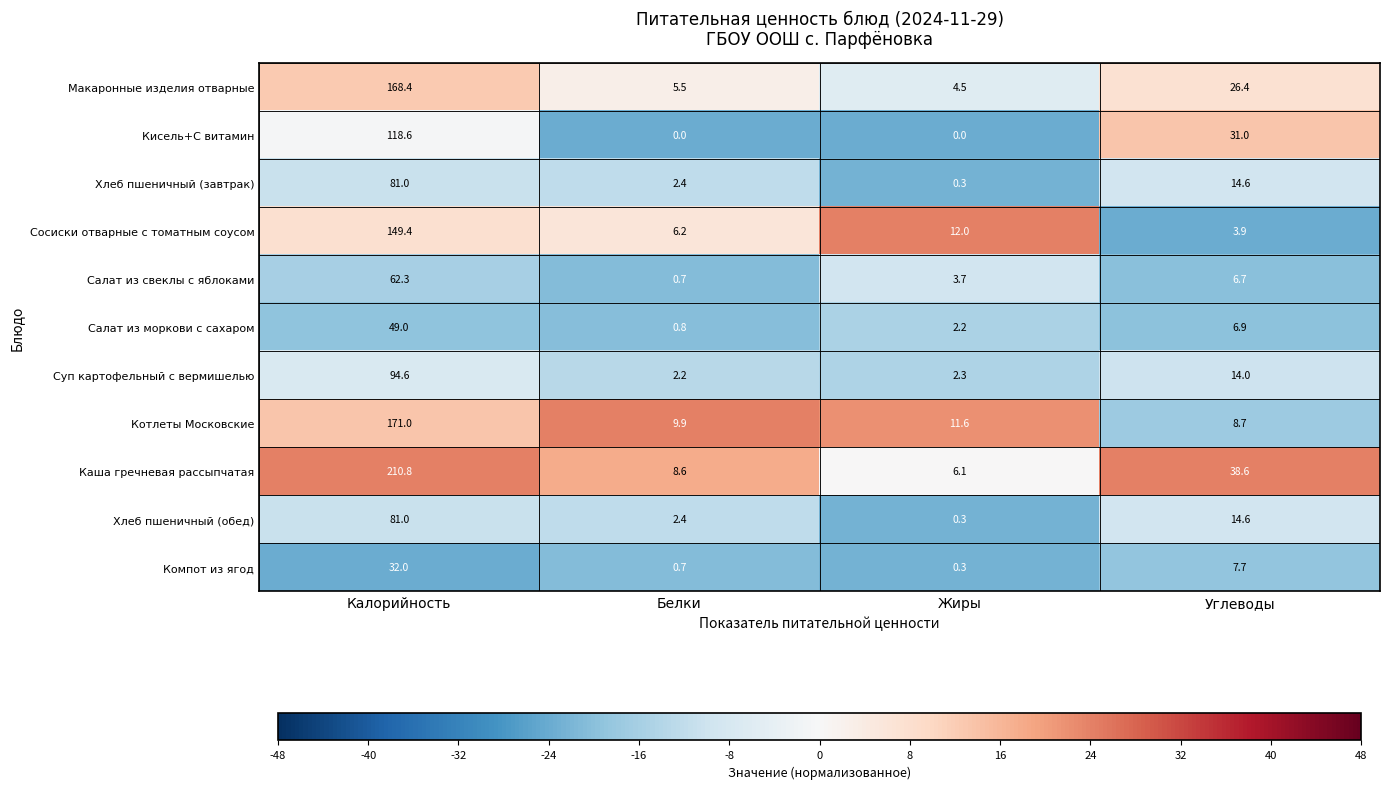

Which category has the highest value across all series?

Калорийность